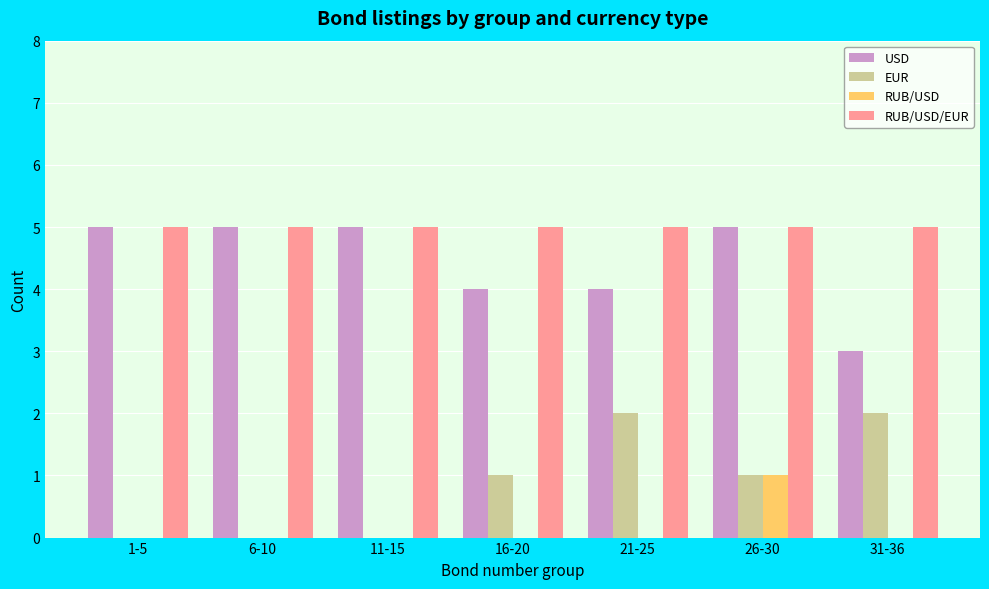

What is the sum of all EUR values?

6